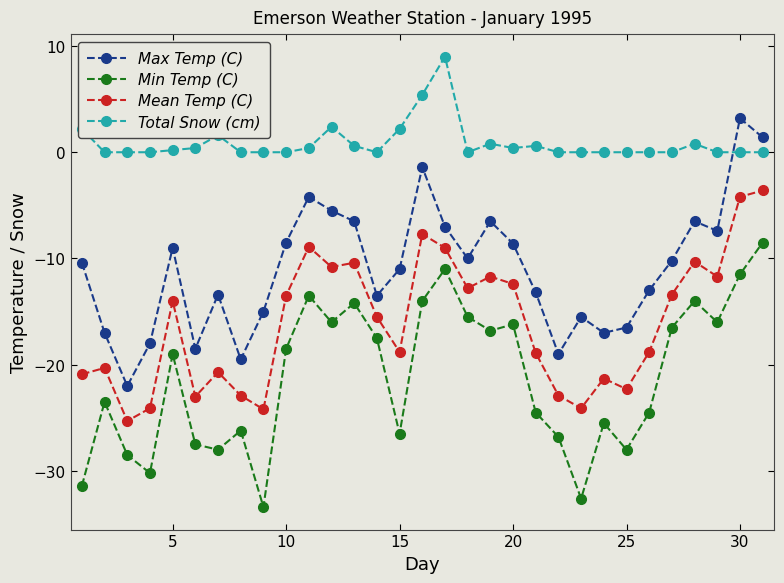

True or false: Min Temp (C) and Mean Temp (C) intersect in this chart.

False